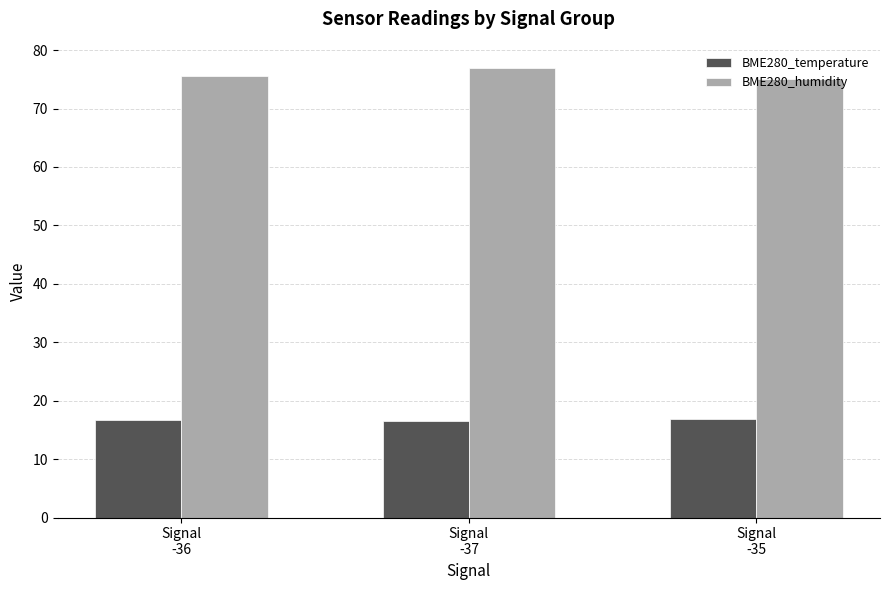

At how many categories does at least one series exceed 34?

3